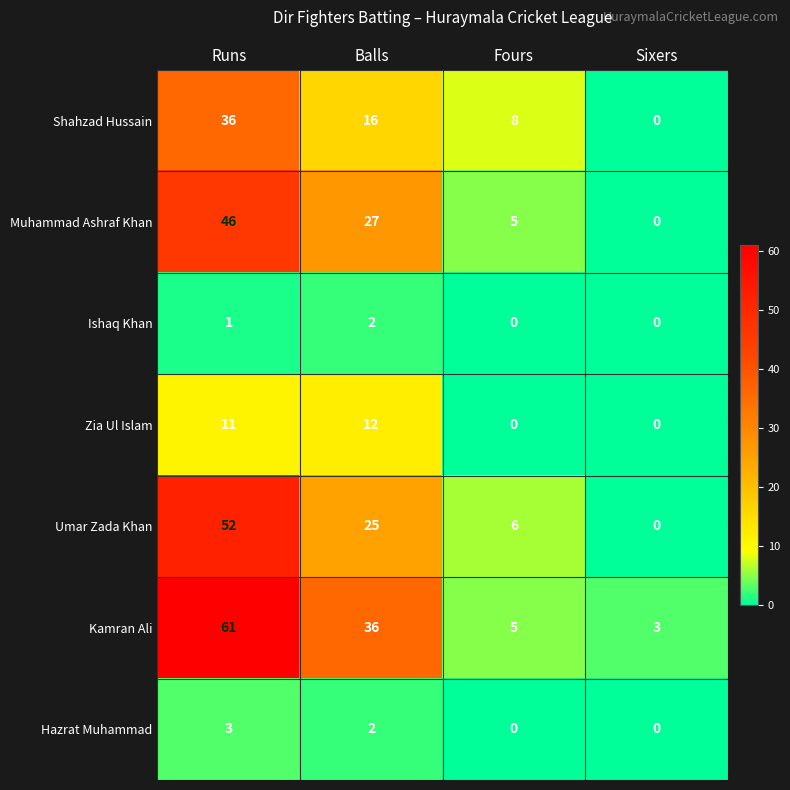

At Runs, list the series in order from largest to smallest.

Kamran Ali, Umar Zada Khan, Muhammad Ashraf Khan, Shahzad Hussain, Zia Ul Islam, Hazrat Muhammad, Ishaq Khan